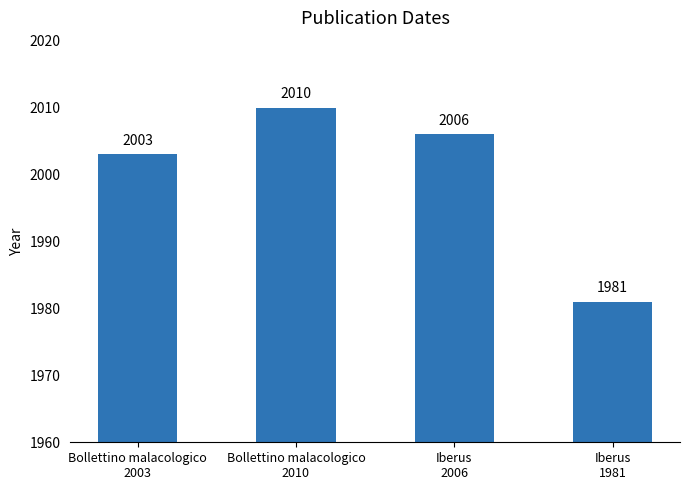

How many values are between 2003 and 2010?

3